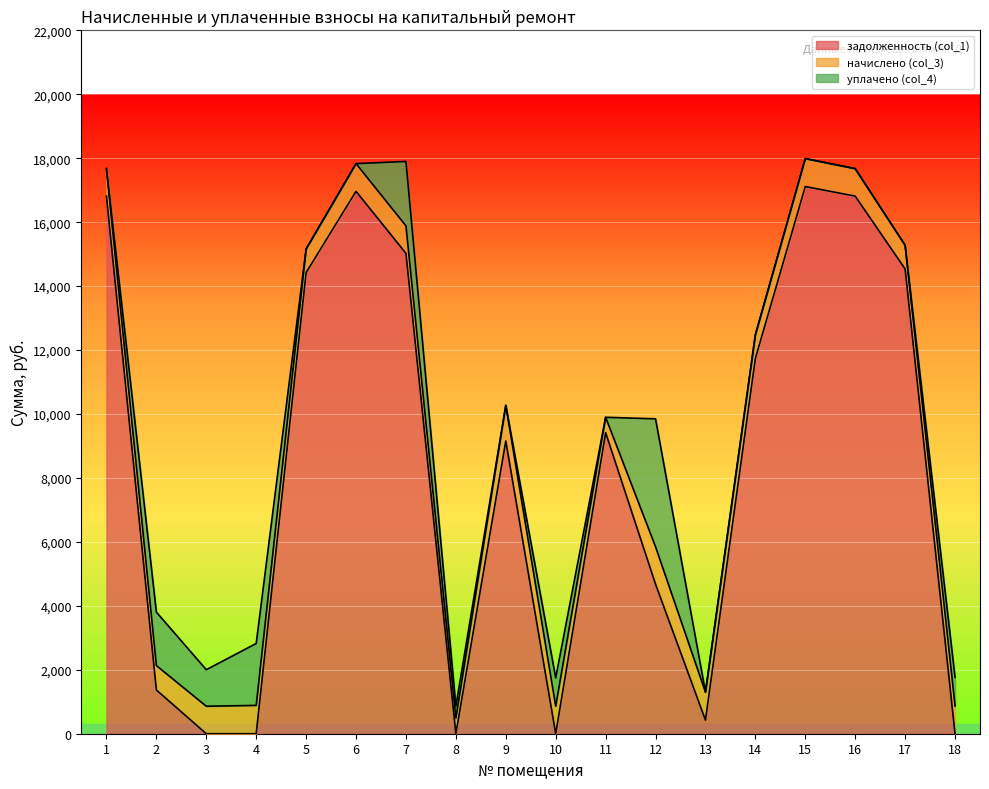

Read the начислено (col_3) value at 13.

874.8